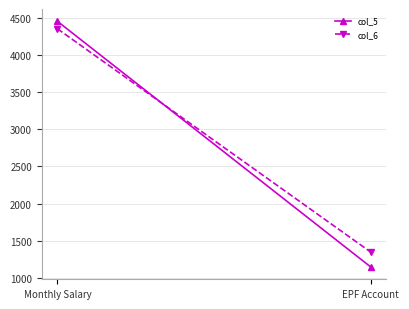

At which category is the sum across all series the highest?

Monthly Salary